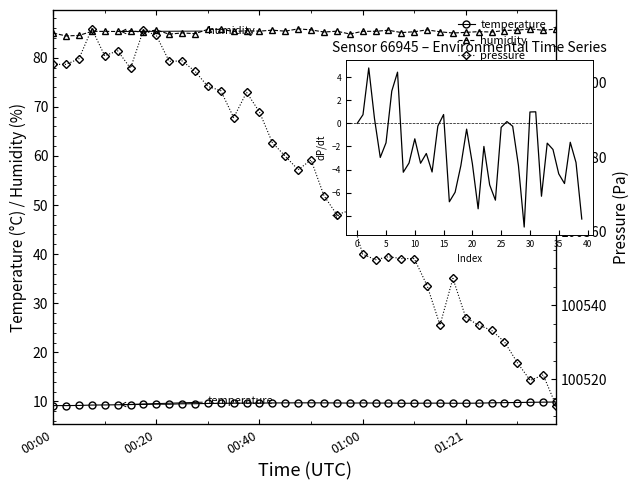

How many lines are shown in the chart?

4